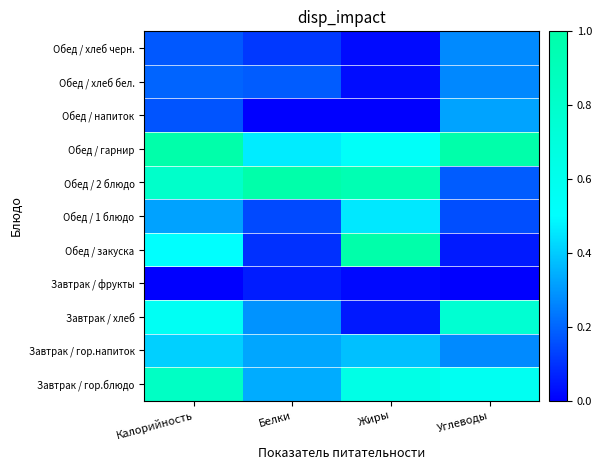

What is the maximum value shown in the chart?

1.0